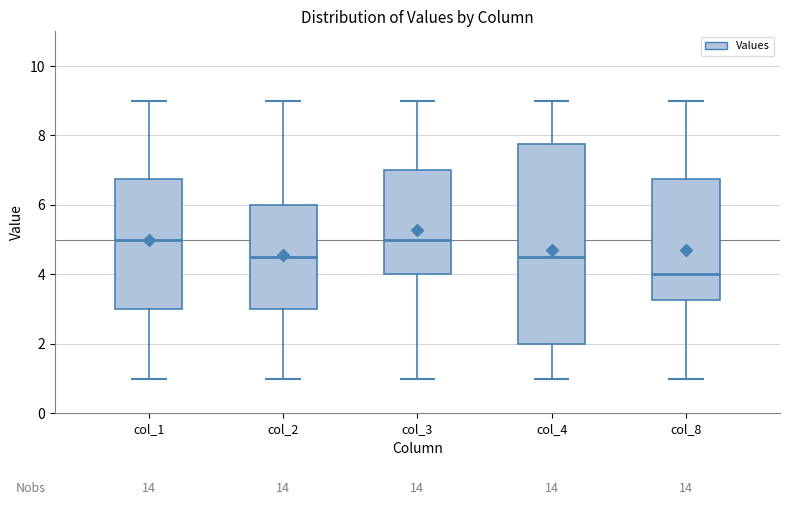

Where is the lower edge of the box for col_4 on the y-axis? The values are not printed on the chart, so give them approximately, as read against the axis.

2.0